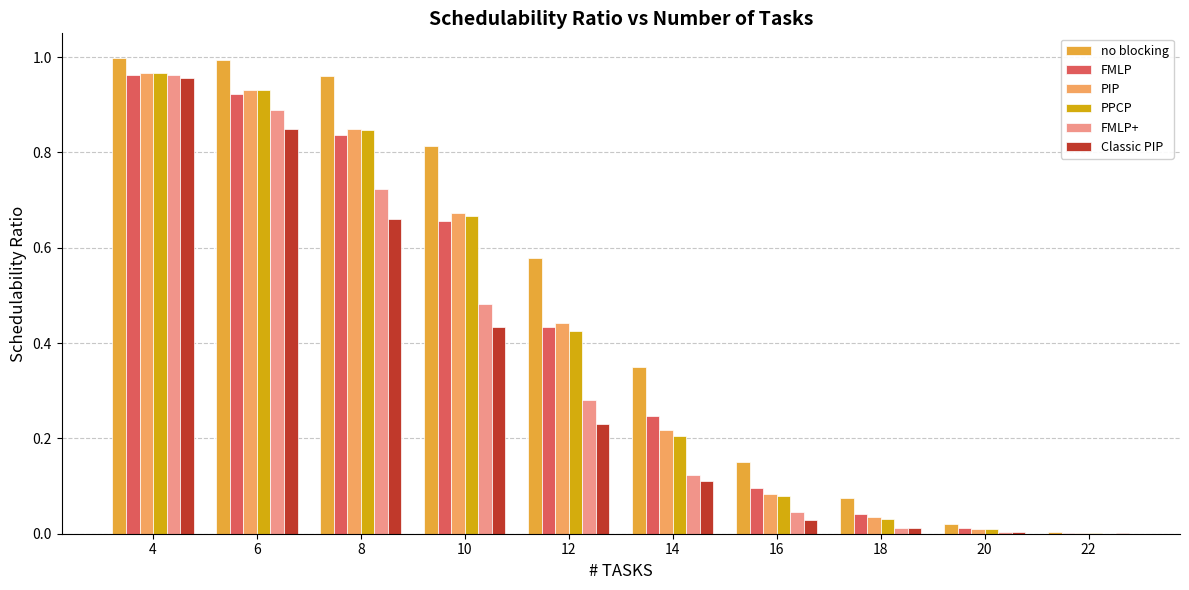

The value of FMLP at 14 is 0.2. True or false?

True